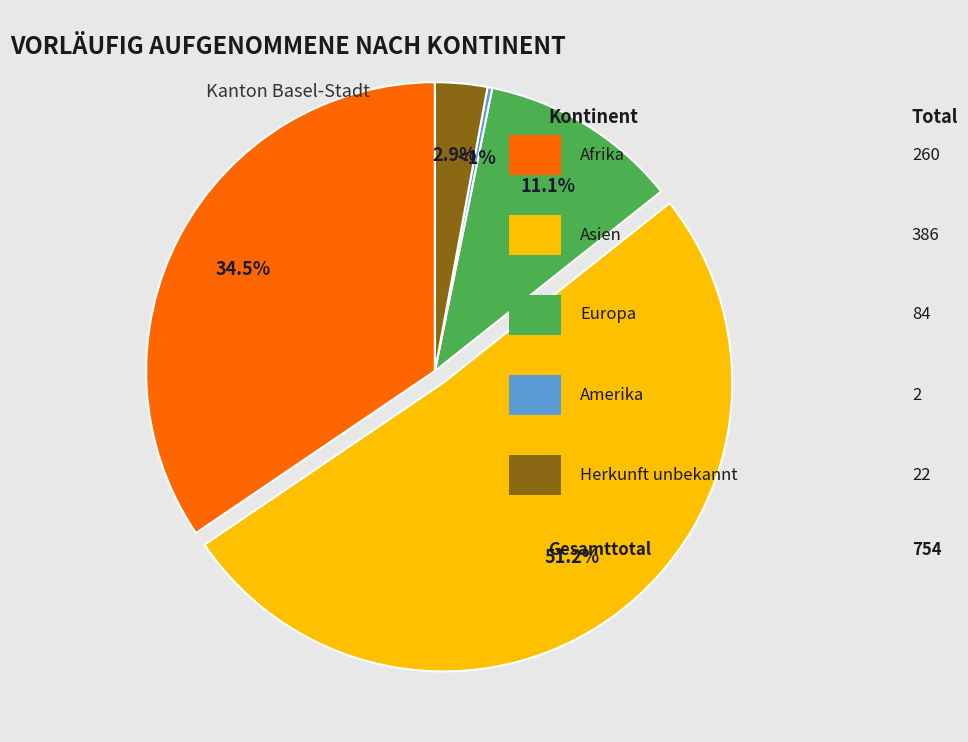

How much of the chart is everything except Asien?

48.8%